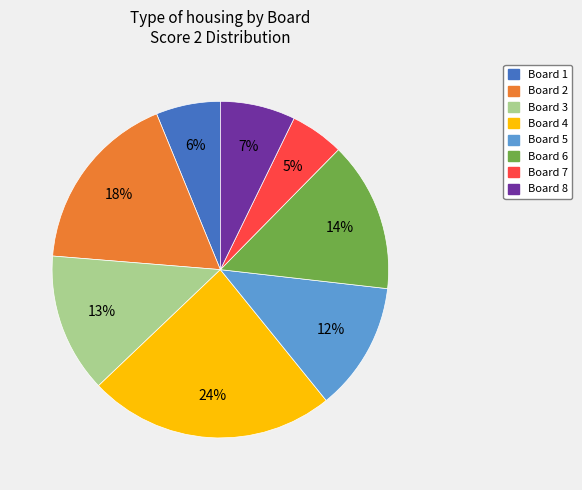

Is there a majority slice in this chart?

No